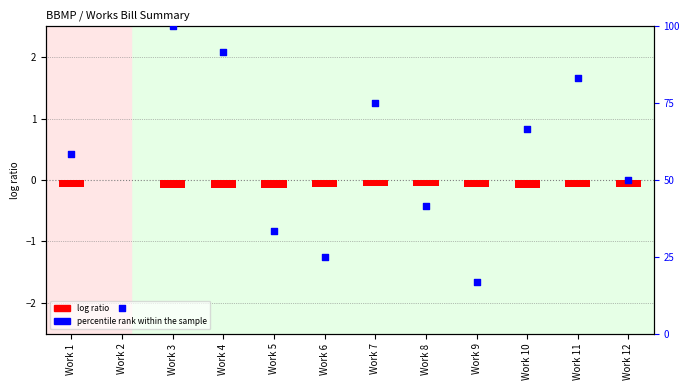

What is the total value across all series at Work 1?

58.2